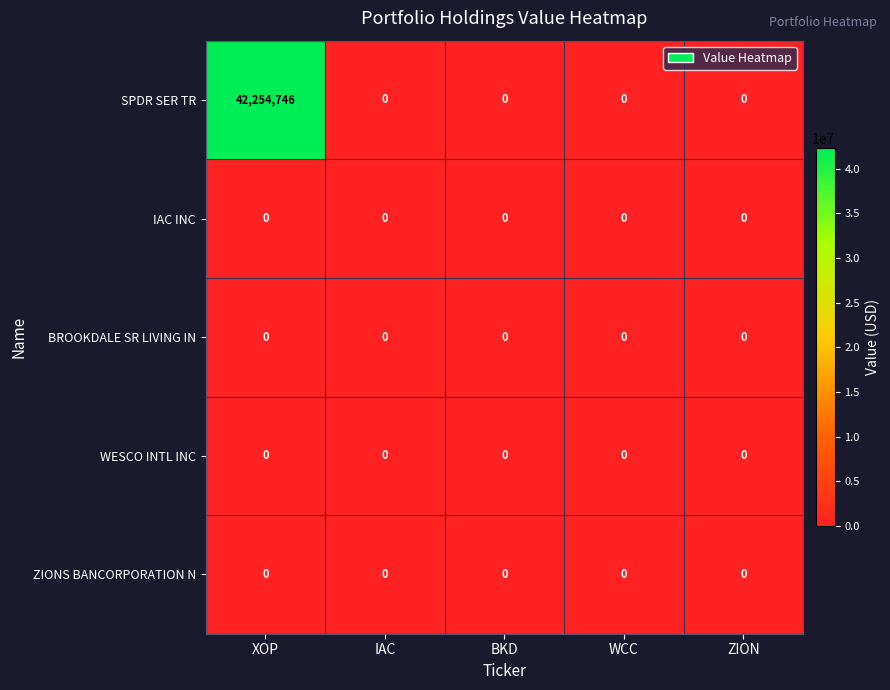

Which series changed the most between XOP and BKD?

SPDR SER TR